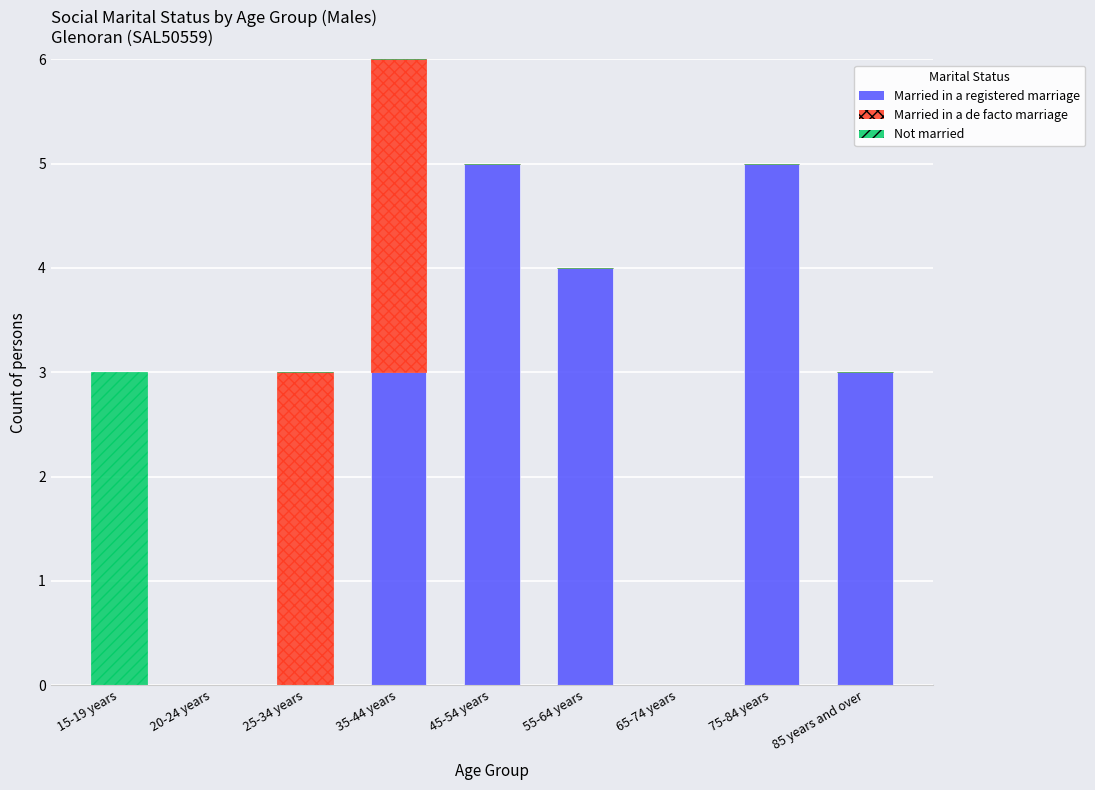

The value of Married in a registered marriage at 65-74 years is 2. True or false?

False